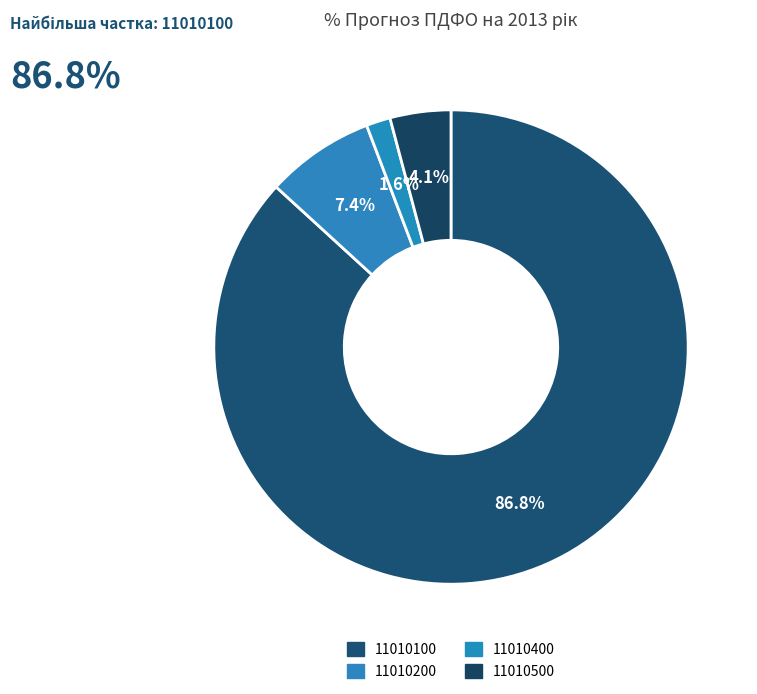

Count the number of slices in the pie.

4